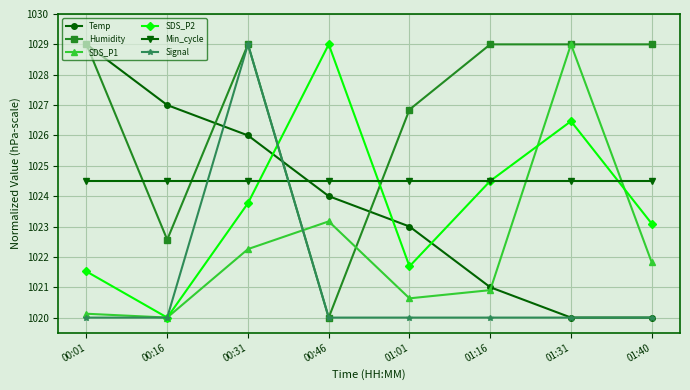

Reading left to right, what are all the values shown in this chart?

Temp: 1029.0	1027.0	1026.0	1024.0	1023.0	1021.0	1020.0	1020.0
Humidity: 1029.0	1022.6	1029.0	1020.0	1026.9	1029.0	1029.0	1029.0
SDS_P1: 1020.1	1020.0	1022.3	1023.2	1020.6	1020.9	1029.0	1021.8
SDS_P2: 1021.5	1020.0	1023.8	1029.0	1021.7	1024.5	1026.5	1023.1
Min_cycle: 1024.5	1024.5	1024.5	1024.5	1024.5	1024.5	1024.5	1024.5
Signal: 1020.0	1020.0	1029.0	1020.0	1020.0	1020.0	1020.0	1020.0